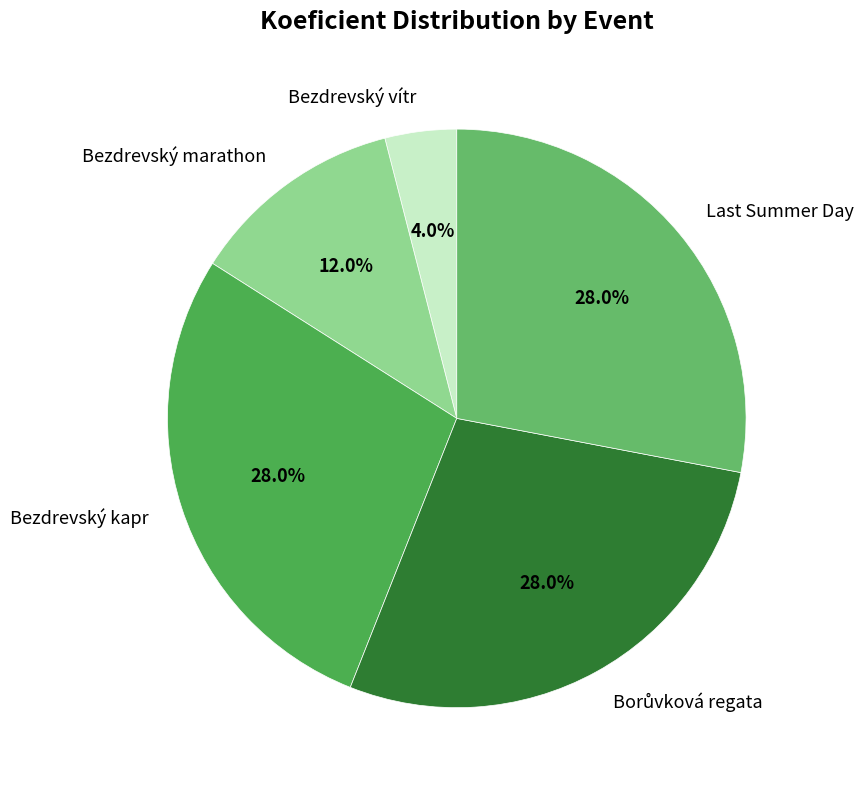

How many slices are in this pie chart?

5